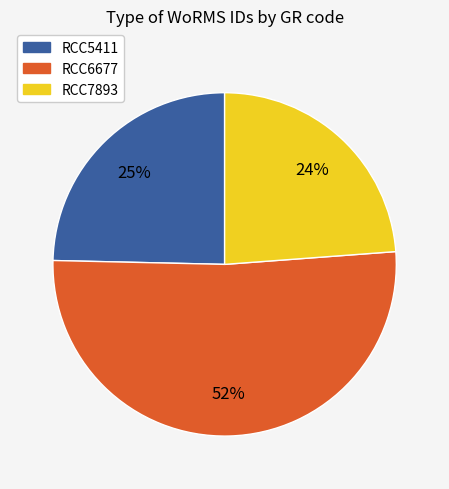

Is there any slice that represents more than half of the pie?

Yes